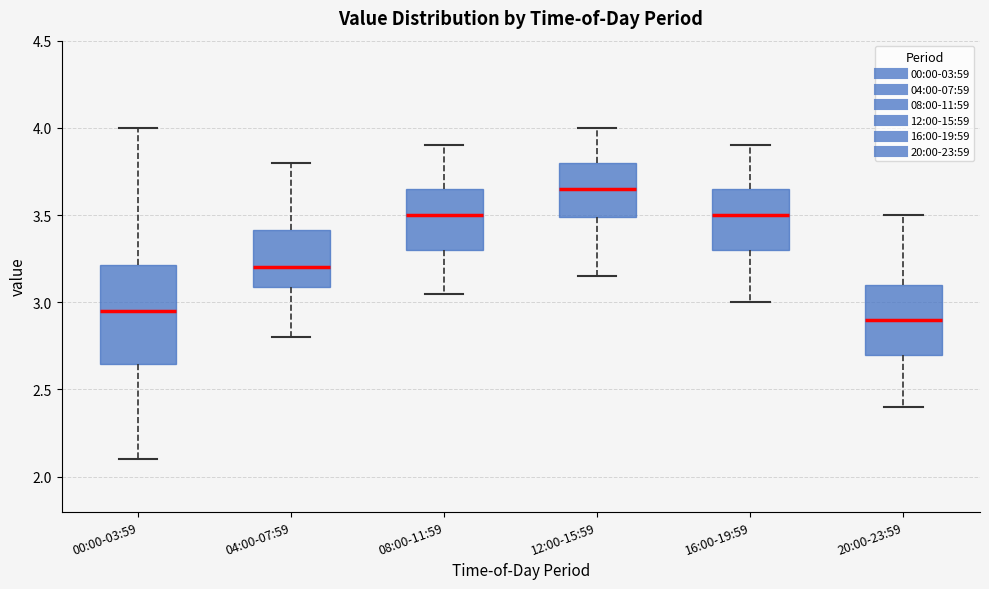

Which box is the tallest, from its lower edge to its upper edge?

00:00-03:59